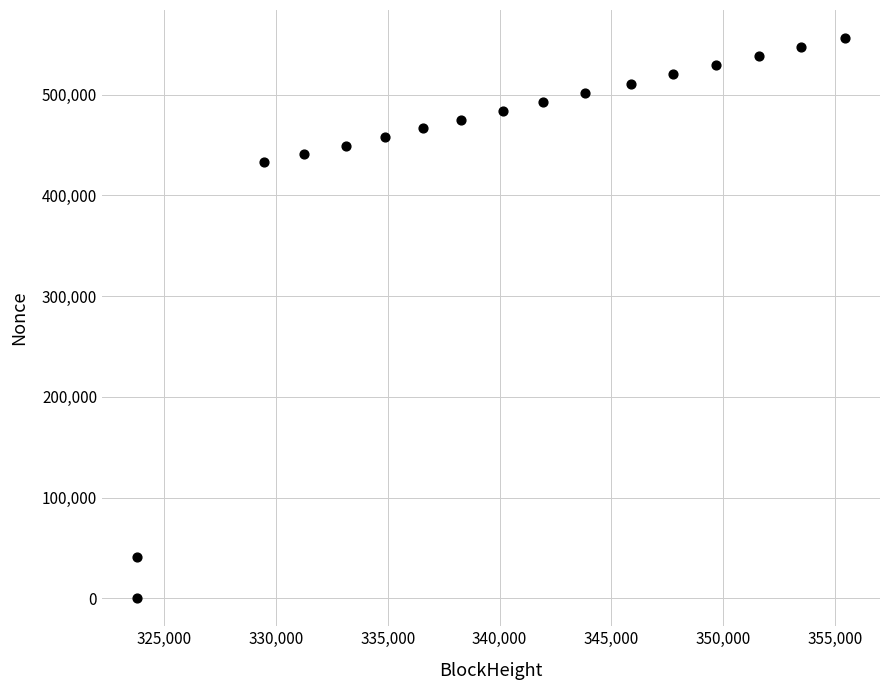

What is the range of X values (max minus min)?

31647